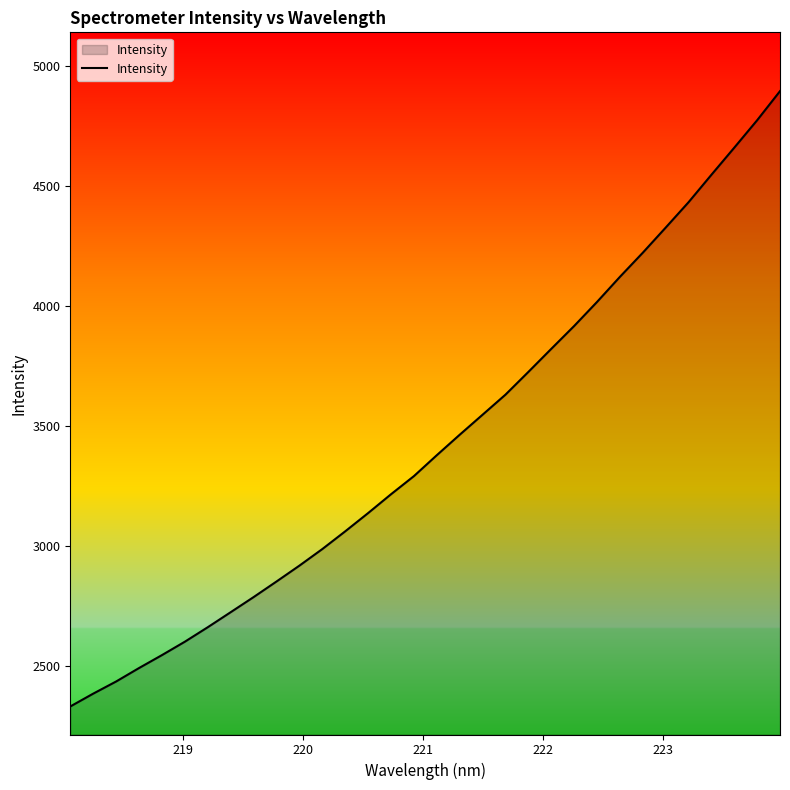

What is the minimum value shown in the chart?

2333.5